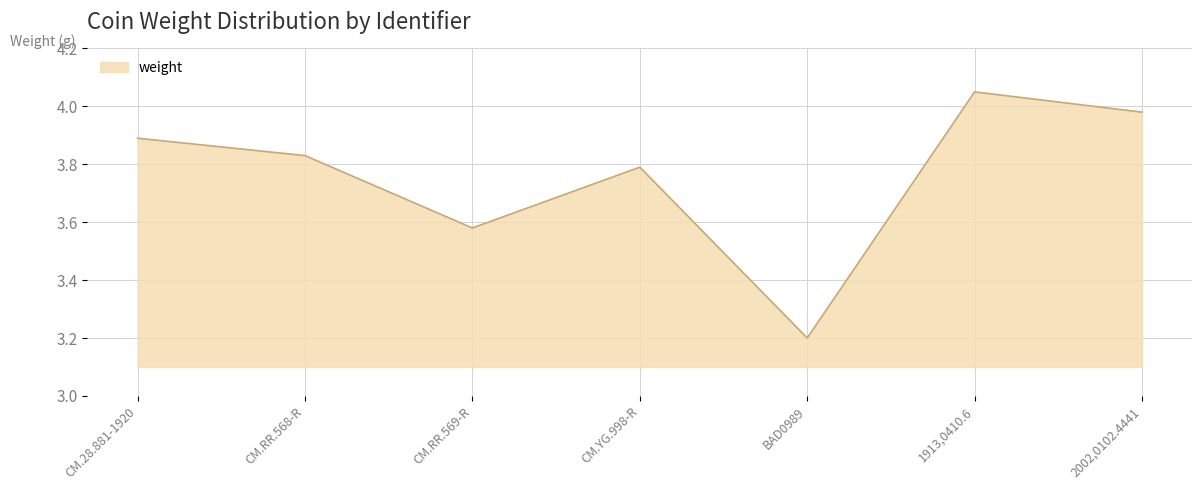

Which label corresponds to the largest value in the chart?

1913,0410.6